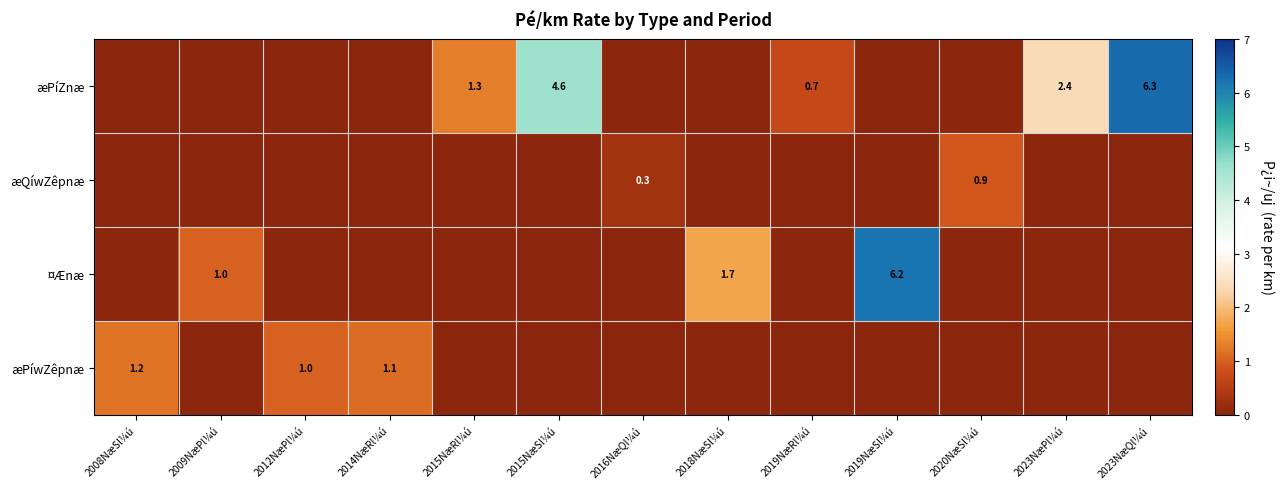

The value of æPíwZêpnæ at 2012NæPl¼ú is 1.0. True or false?

True